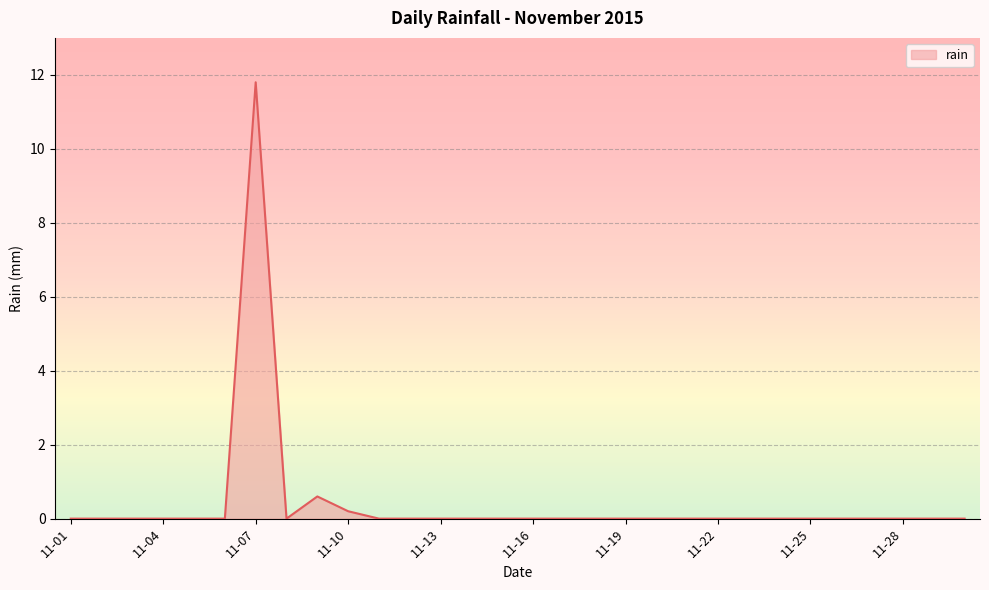

Does the chart display data point markers on the line(s)?

No